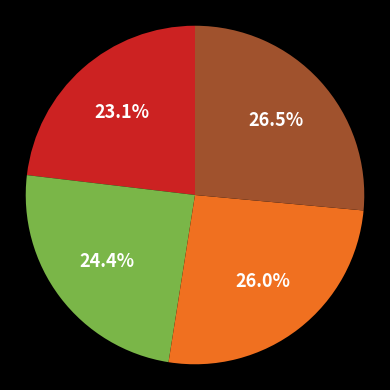

Does any single category account for the majority?

No